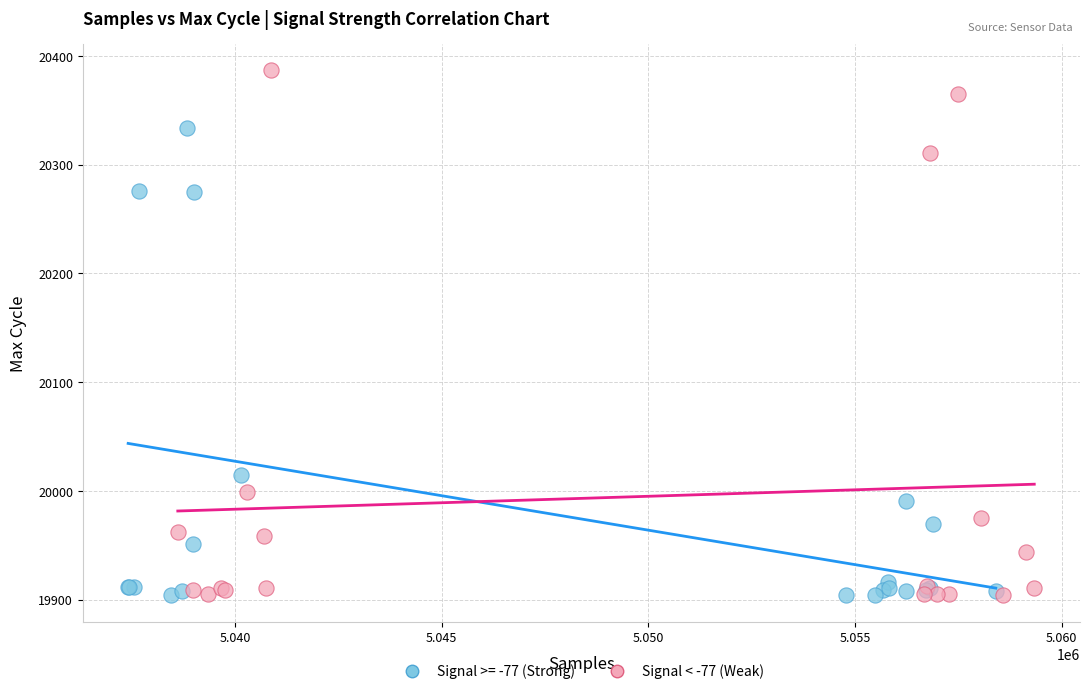

Which series has the largest Y range (max minus min)?

Signal < -77 (Weak)